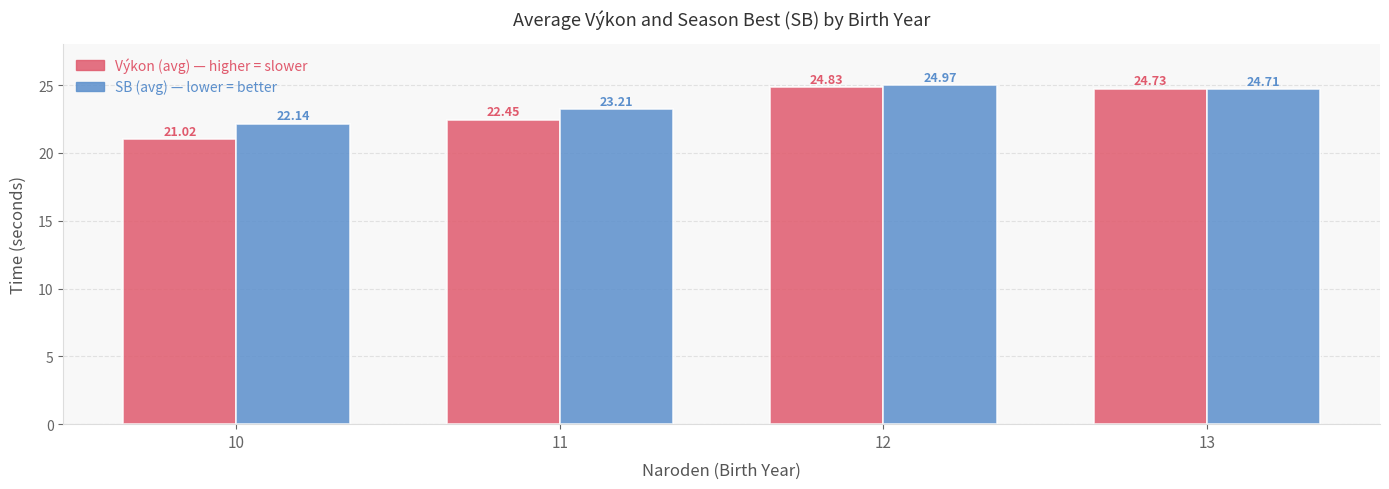

Which label corresponds to the smallest value in the chart?

10